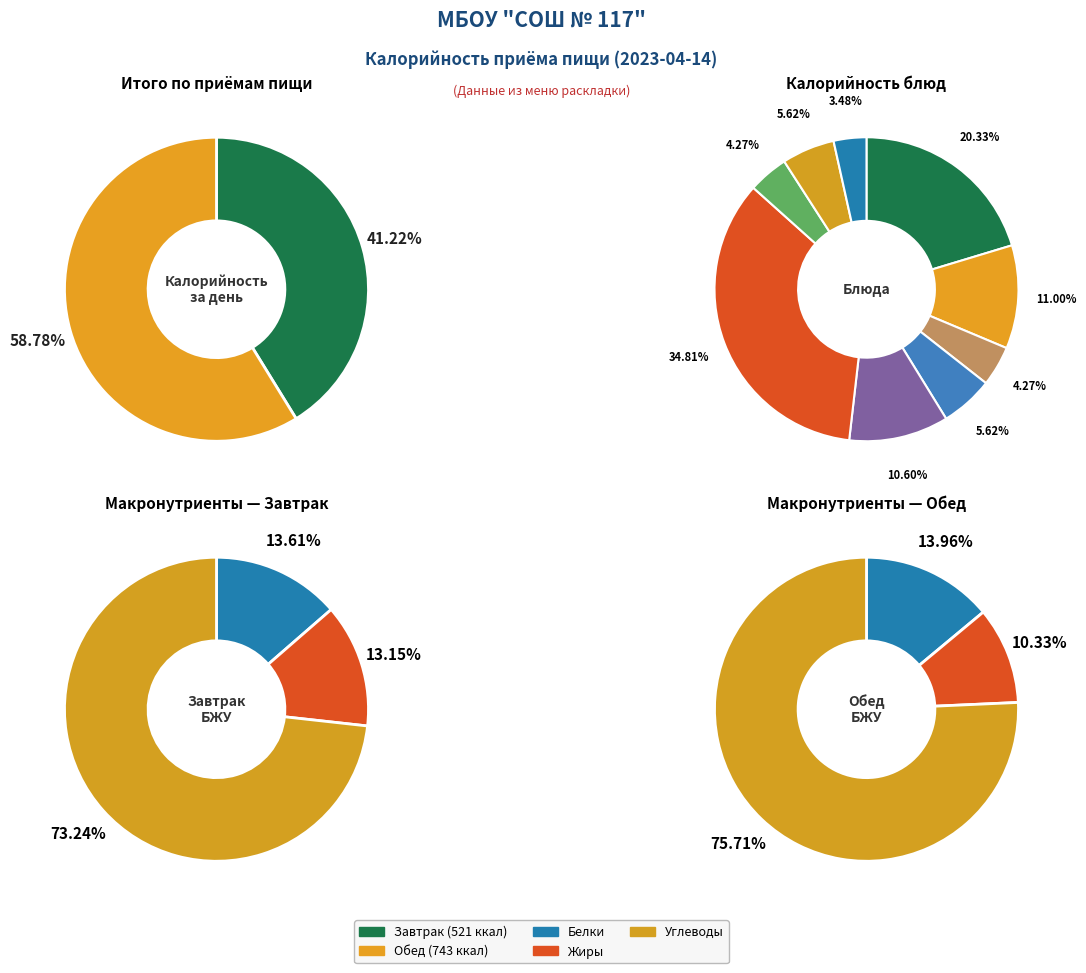

Is it true that Обед is 47% of the pie?

False